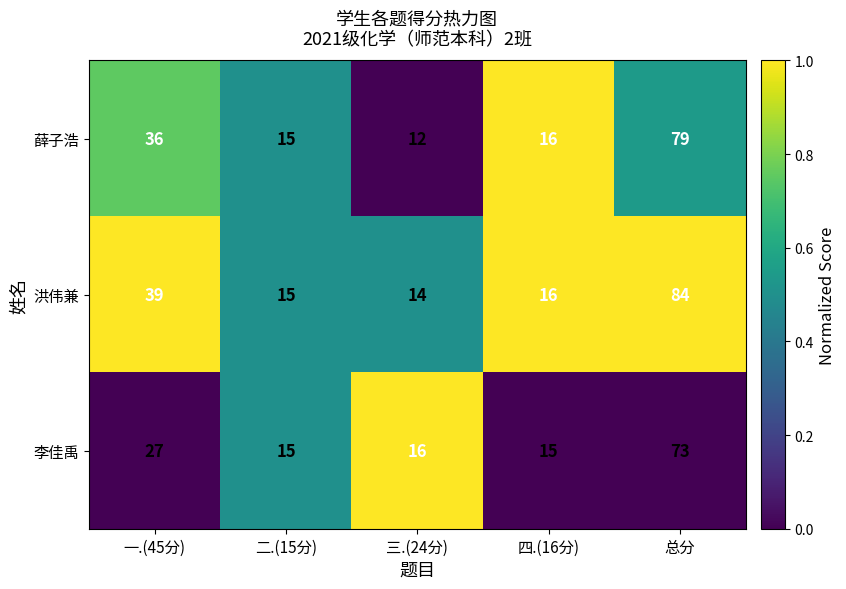

What is the average value of the 李佳禹 series?

29